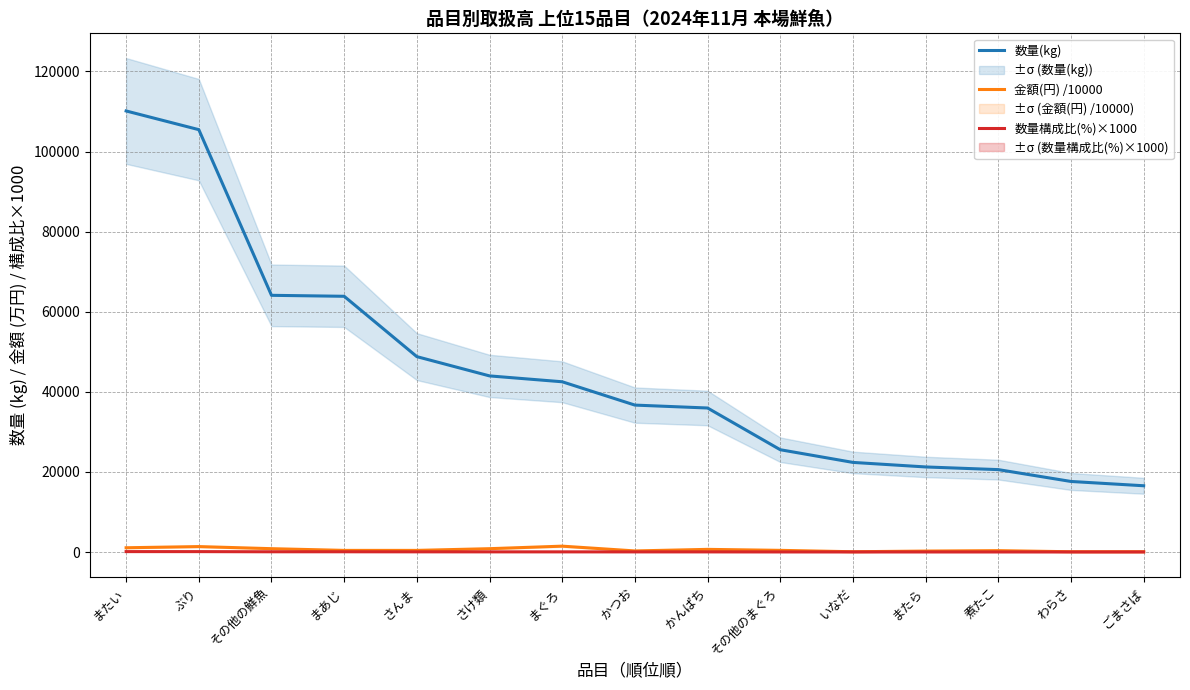

Reading left to right, what are all the values shown in this chart?

数量(kg): またい=110125.0	ぶり=105456.0	その他の鮮魚=64093.0	まあじ=63851.0	さんま=48784.0	さけ類=43973.0	まぐろ=42507.0	かつお=36684.0	かんぱち=35957.0	その他のまぐろ=25540.0	いなだ=22374.0	またら=21240.0	煮たこ=20573.0	わらさ=17615.0	ごまさば=16543.0
金額(円) /10000: またい=1064.6	ぶり=1357.7	その他の鮮魚=834.1	まあじ=408.1	さんま=407.3	さけ類=832.5	まぐろ=1464.5	かつお=270.6	かんぱち=661.5	その他のまぐろ=416.8	いなだ=68.4	またら=235.6	煮たこ=342.9	わらさ=66.7	ごまさば=69.9
数量構成比(%)×1000: またい=103.0	ぶり=98.6	その他の鮮魚=59.9	まあじ=59.7	さんま=45.6	さけ類=41.1	まぐろ=39.7	かつお=34.3	かんぱち=33.6	その他のまぐろ=23.9	いなだ=20.9	またら=19.9	煮たこ=19.2	わらさ=16.5	ごまさば=15.5